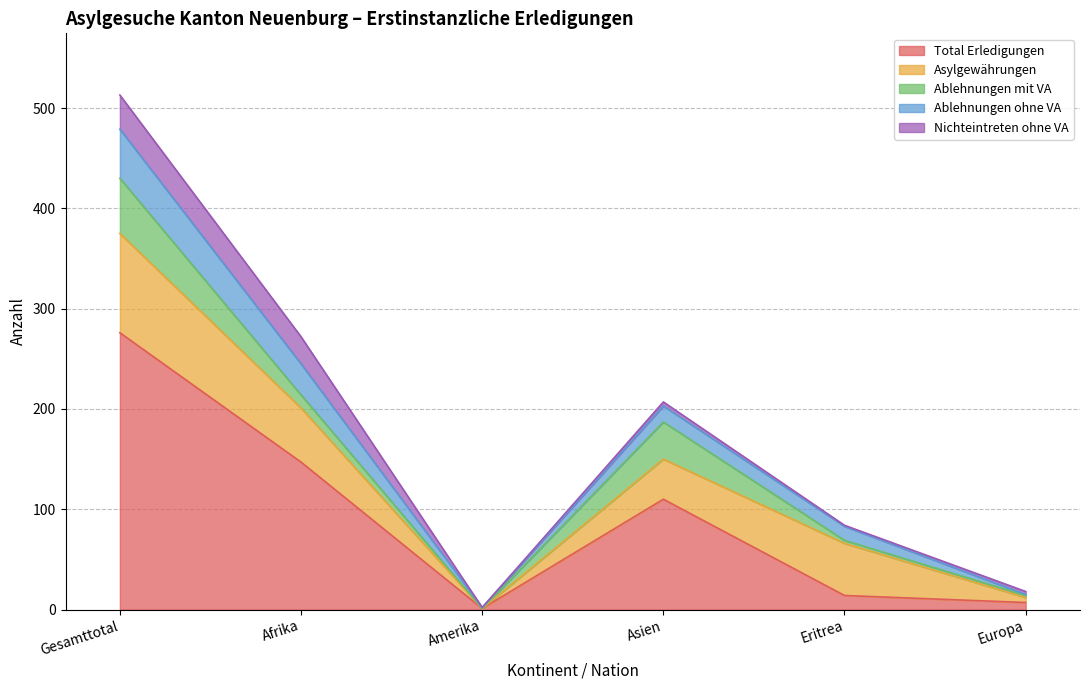

How many lines are shown in the chart?

5